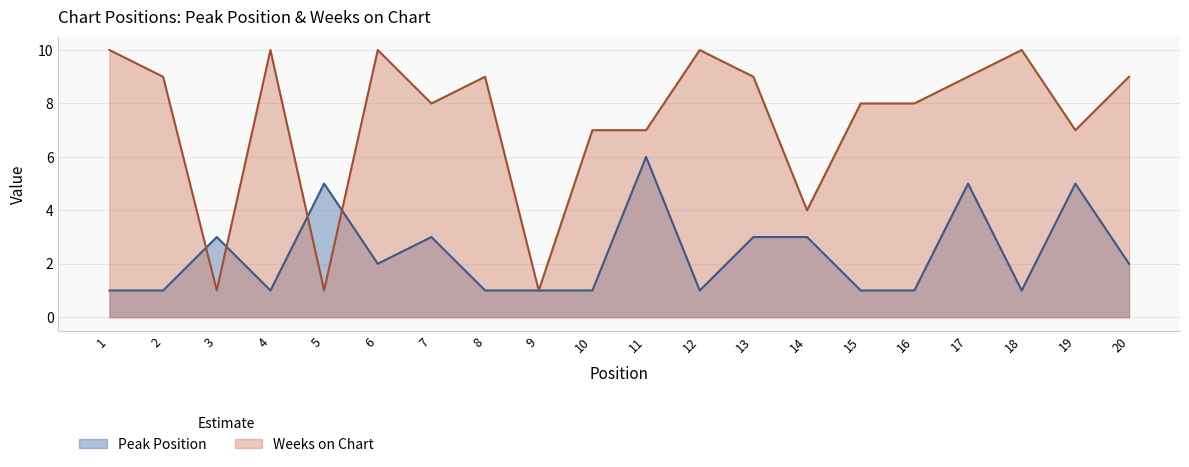

How many series are shown in this chart?

2